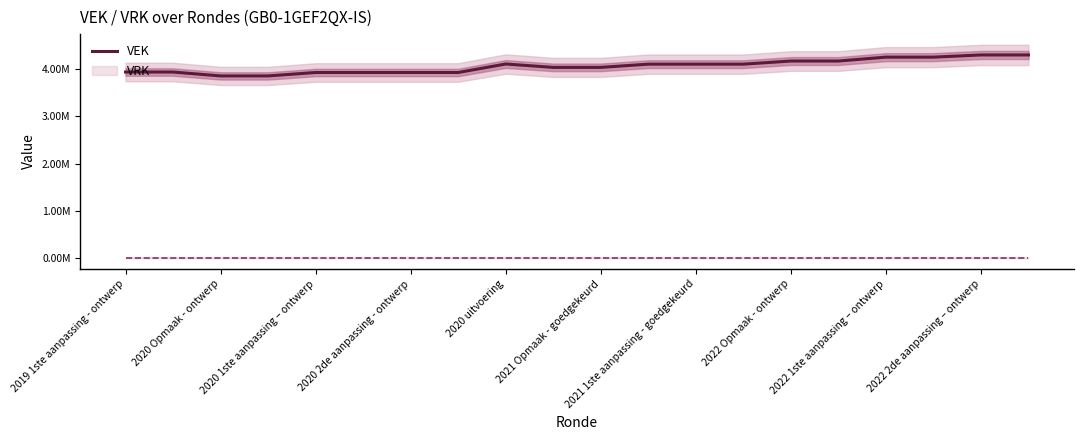

At which category does the chart reach its minimum across all series?

2020 Opmaak - ontwerp